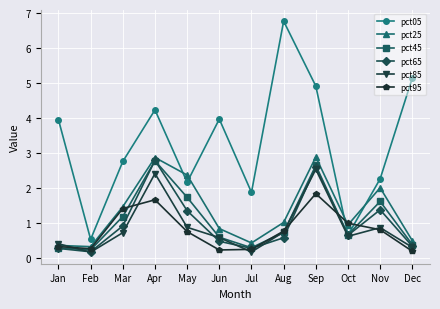

Is this an area chart (filled region under the line)?

No